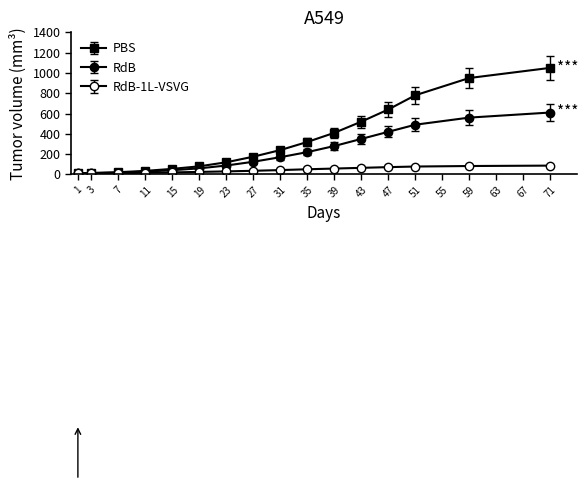

Reading left to right, what are all the values shown in this chart?

PBS: 10	15	22	35	55	80	120	175	240	320	410	520	640	780	950	1050
RdB: 10	12	18	28	42	60	88	125	170	220	280	350	420	490	560	610
RdB-1L-VSVG: 10	11	13	16	20	25	30	36	43	51	58	65	72	78	83	87